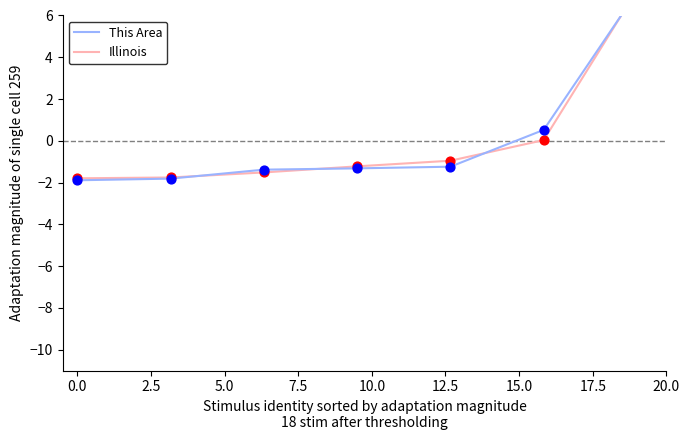

Which series has the largest total across all categories?

This Area